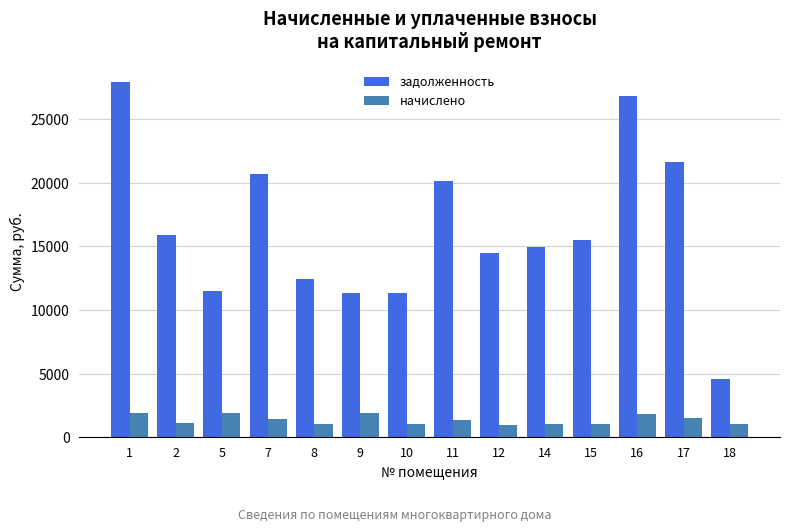

Which series has the largest range (max minus min)?

задолженность